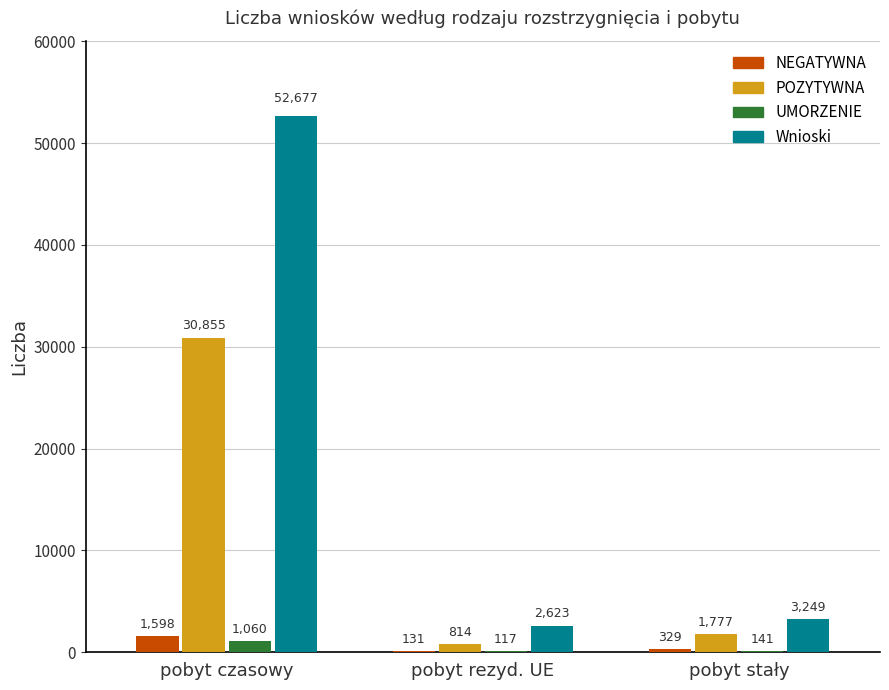

The POZYTYWNA series shows 30855 at pobyt czasowy. True or false?

True